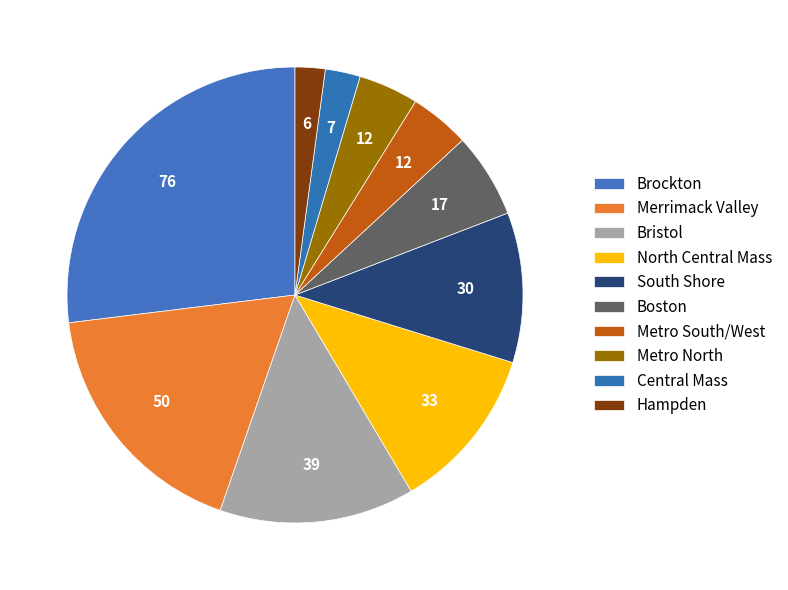

How many slices are in this pie chart?

10